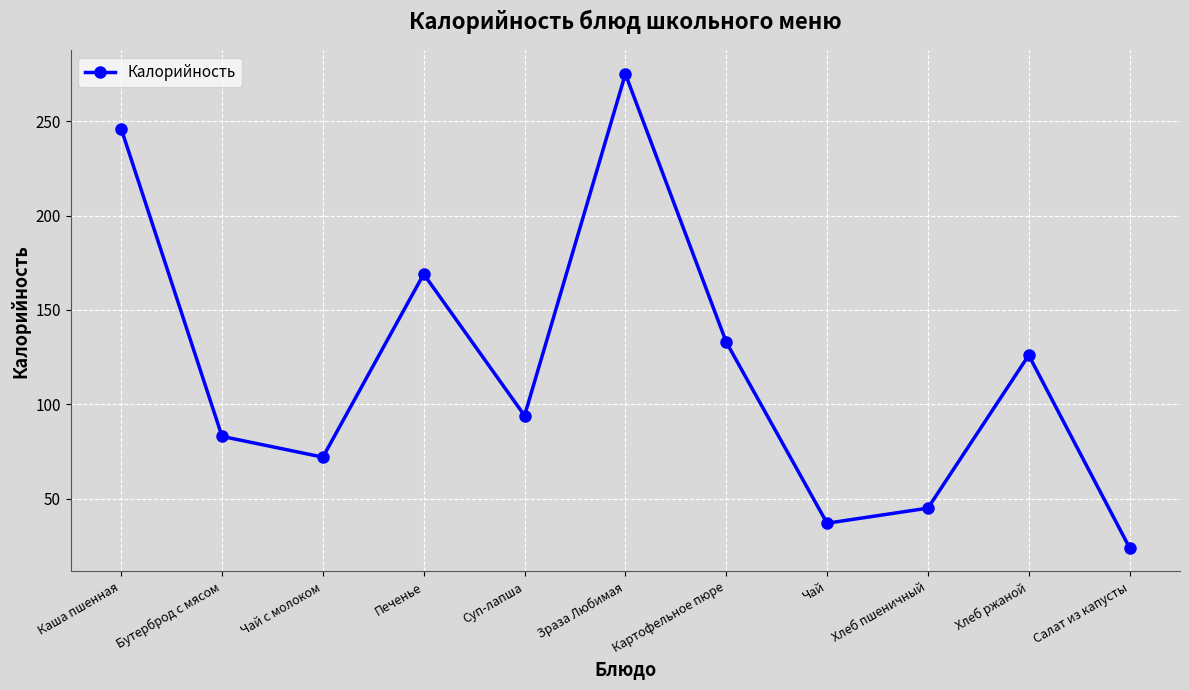

How many interior local valleys (lower than both neighbors) does the data have?

3